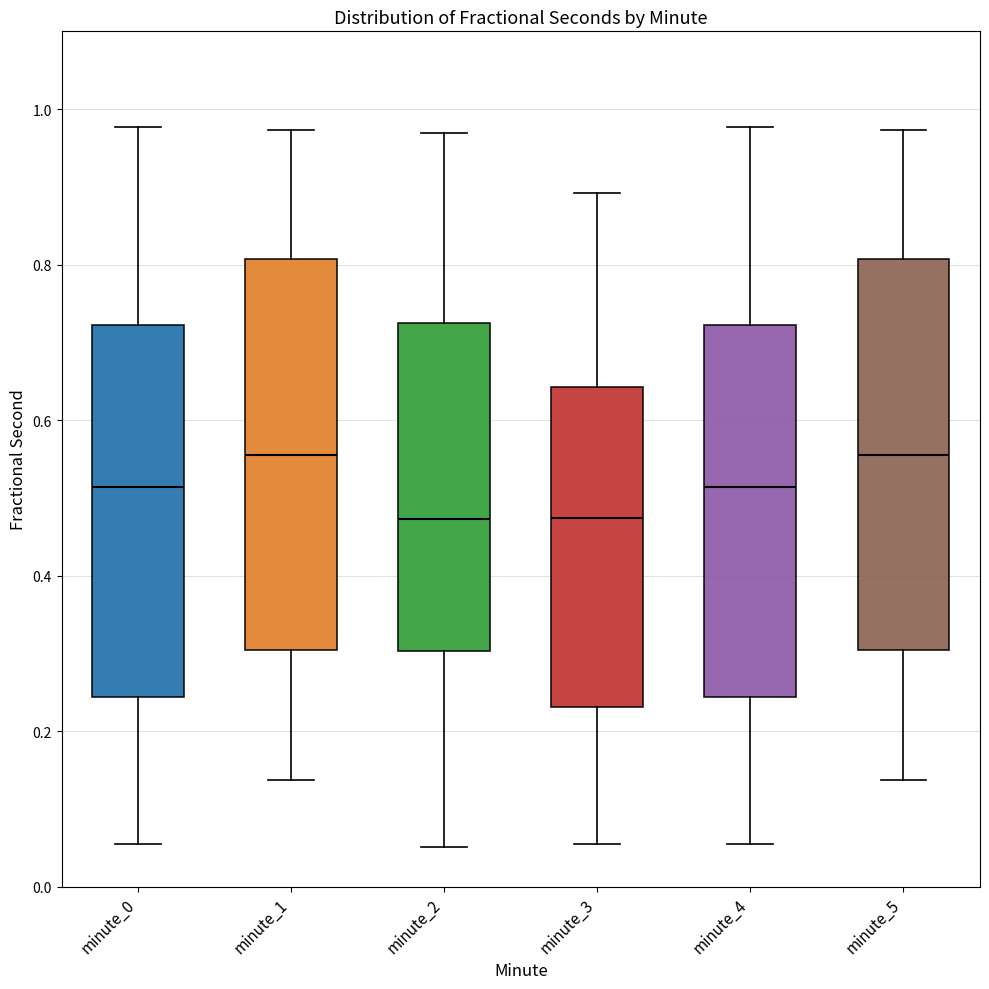

Reading left to right, read every box against the y-axis: the position of its median line, the range the box covers, and the ends of its whiskers. The values are not printed on the chart, so give them approximately, as read against the axis.

minute_0: median 0.52, box 0.24 to 0.72, whiskers 0.06 to 0.98
minute_1: median 0.56, box 0.30 to 0.80, whiskers 0.14 to 0.98
minute_2: median 0.48, box 0.30 to 0.72, whiskers 0.06 to 0.96
minute_3: median 0.48, box 0.24 to 0.64, whiskers 0.06 to 0.90
minute_4: median 0.52, box 0.24 to 0.72, whiskers 0.06 to 0.98
minute_5: median 0.56, box 0.30 to 0.80, whiskers 0.14 to 0.98